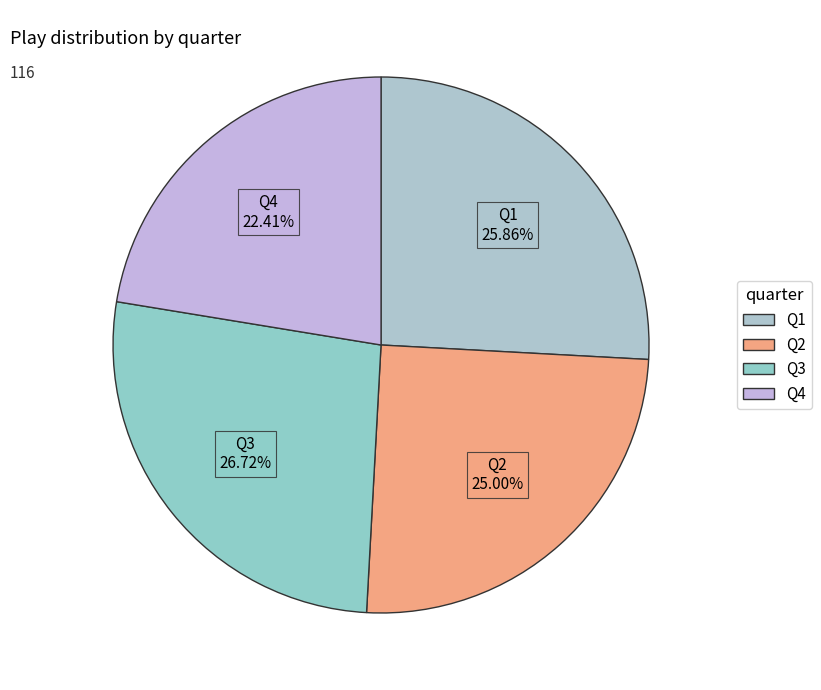

How many slices are in this pie chart?

4